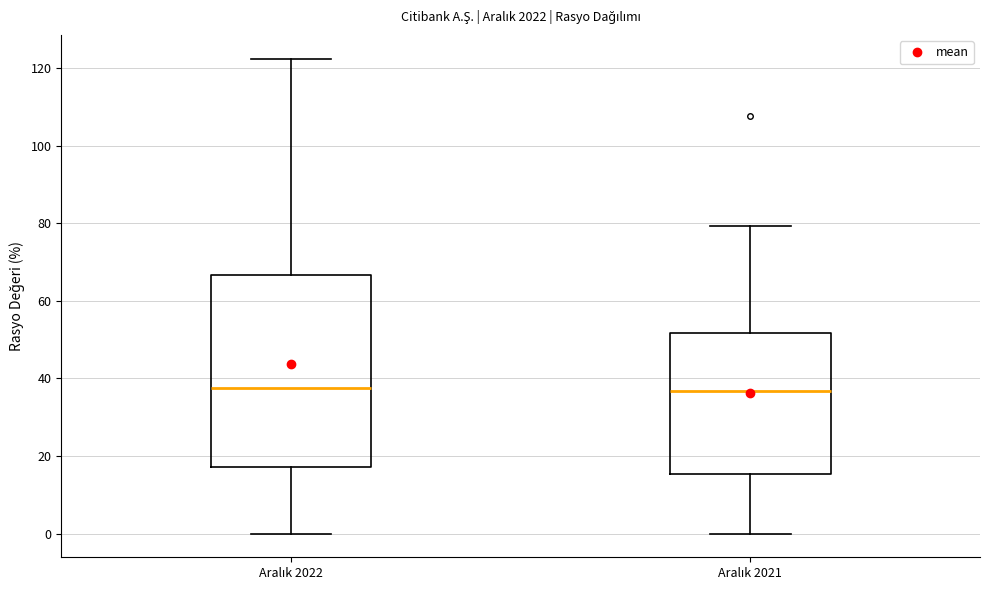

Where does the median line of the box for Aralık 2022 sit on the y-axis? The values are not printed on the chart, so give them approximately, as read against the axis.

38